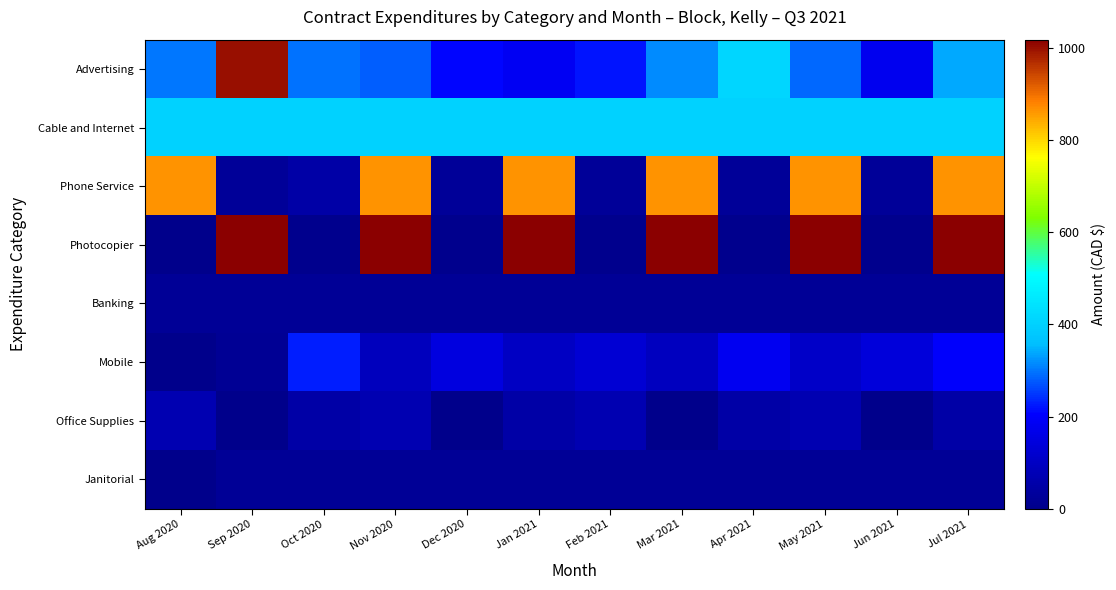

At which category is the sum across all series the highest?

Jul 2021